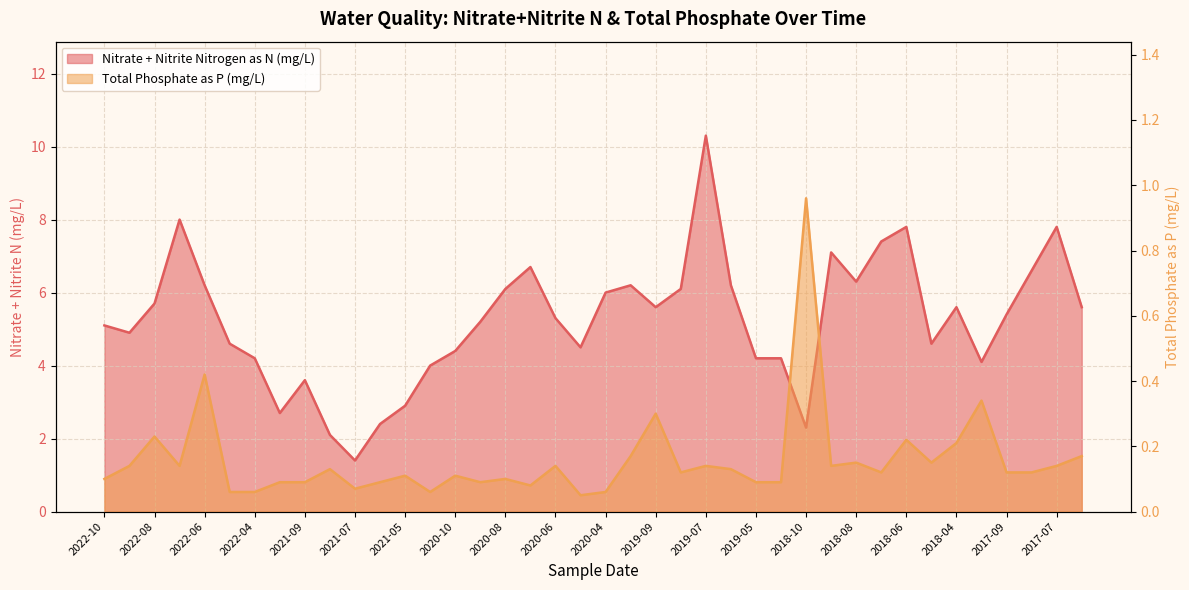

What is the difference between the Nitrate + Nitrite Nitrogen as N (mg/L) values at 2020-04 and 2021-06?

3.6